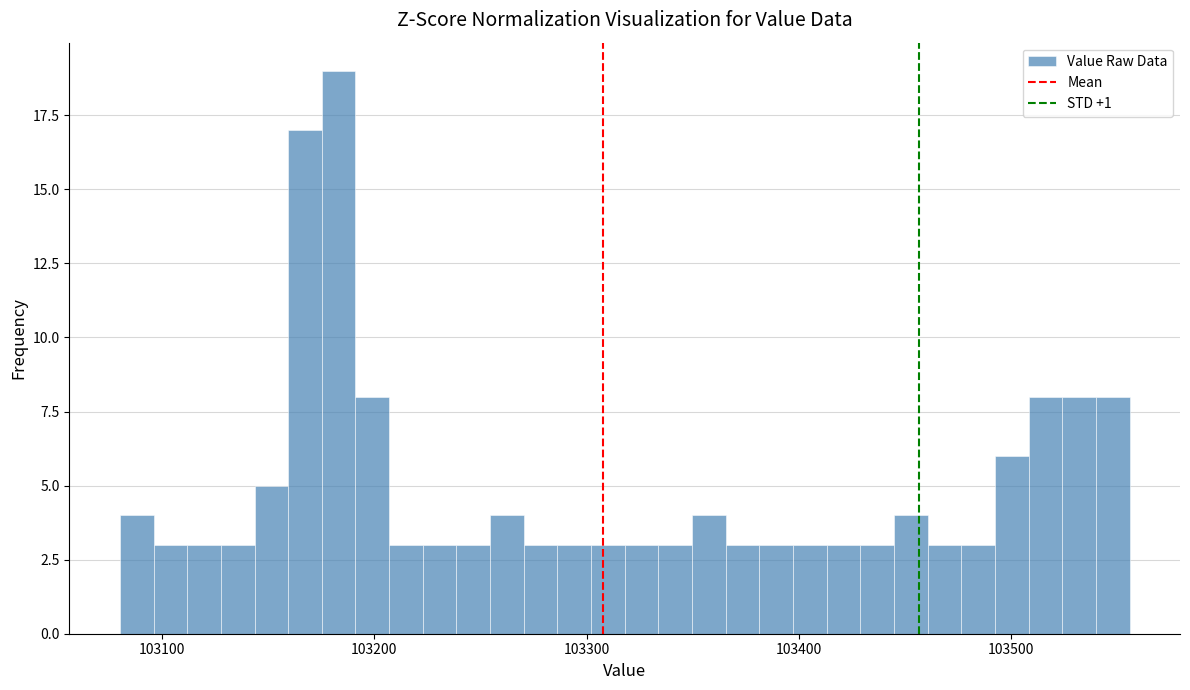

Read against the x-axis, roughly where is the centre of the tallest bar?

103180